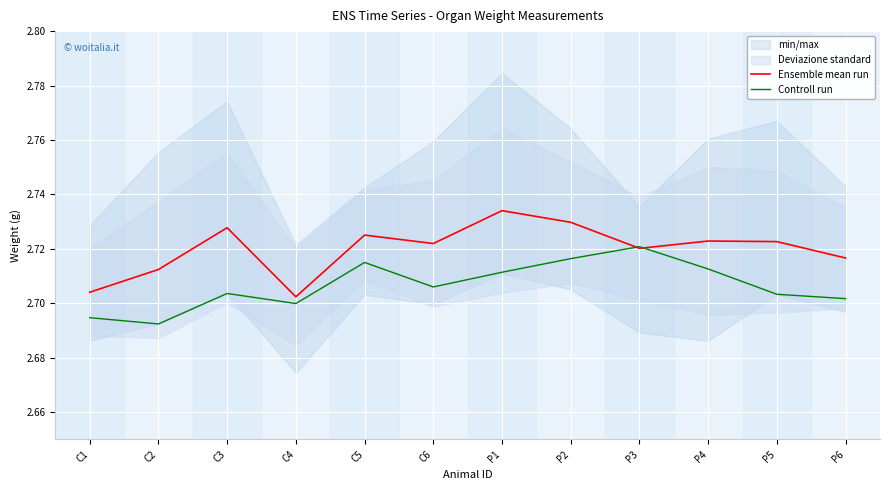

True or false: Controll run has a value of 3.8 at P3.

False